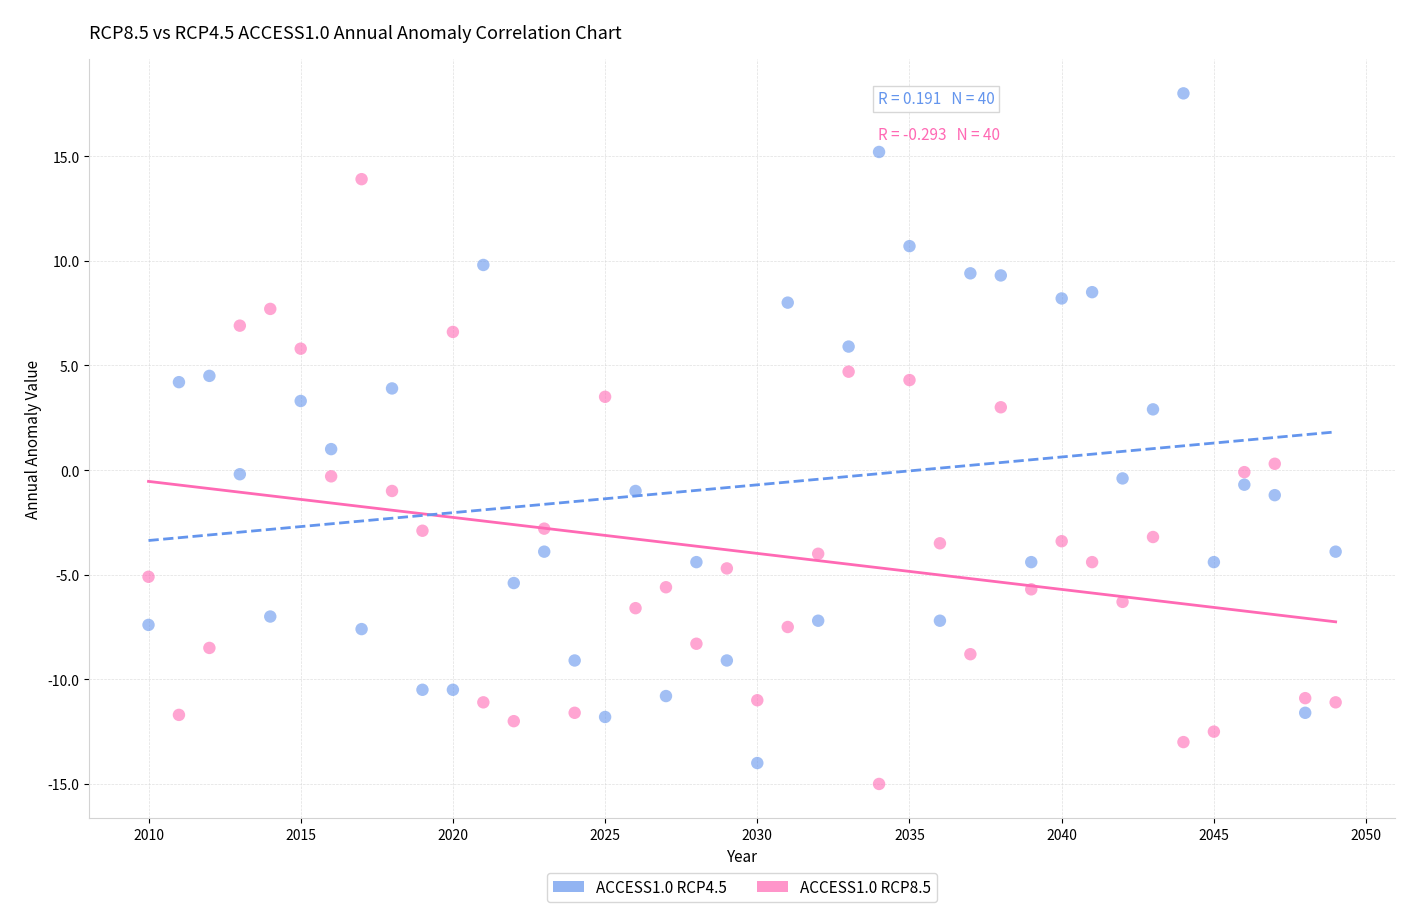

Across all data points, what is the range of X values (max minus min)?

39.0